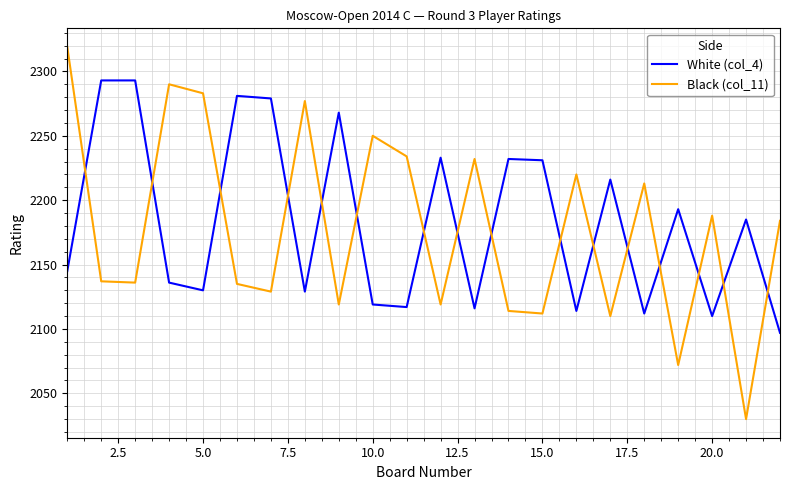

Which series has the largest range (max minus min)?

Black (col_11)